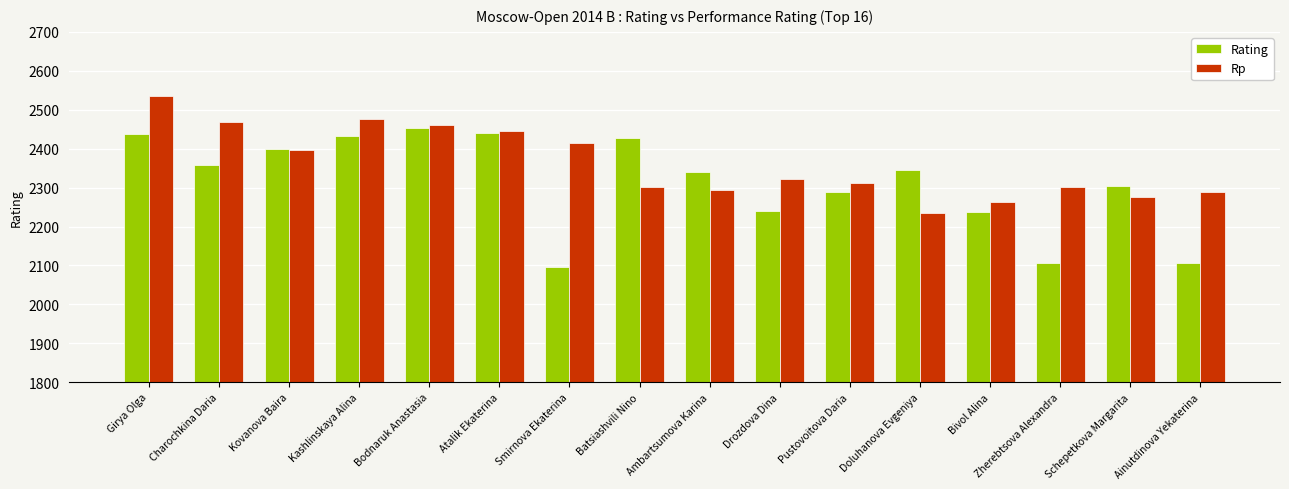

At how many categories does at least one series exceed 2331?

10